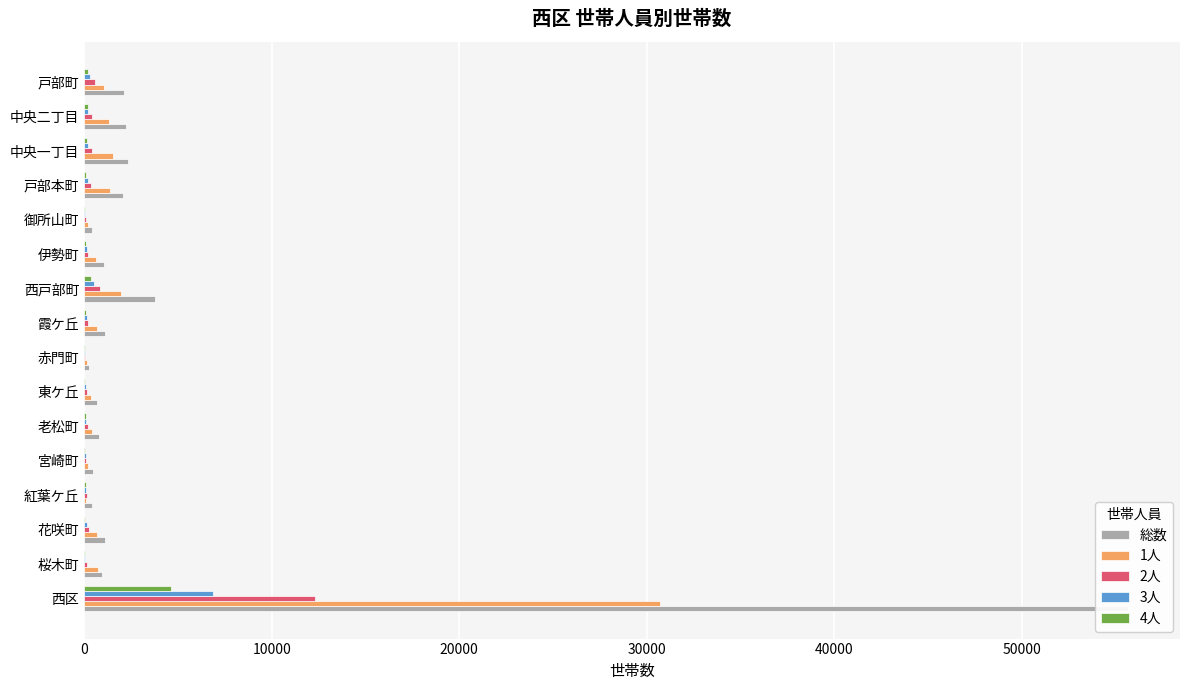

What is the greatest value displayed?

55654